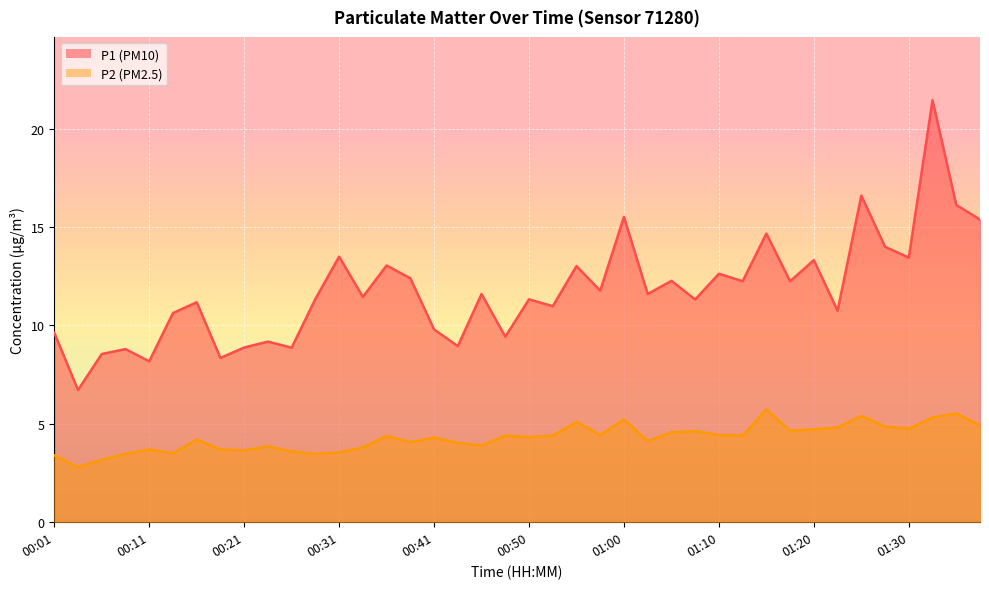

What is the difference between the maximum and minimum values in the P1 series?

14.7